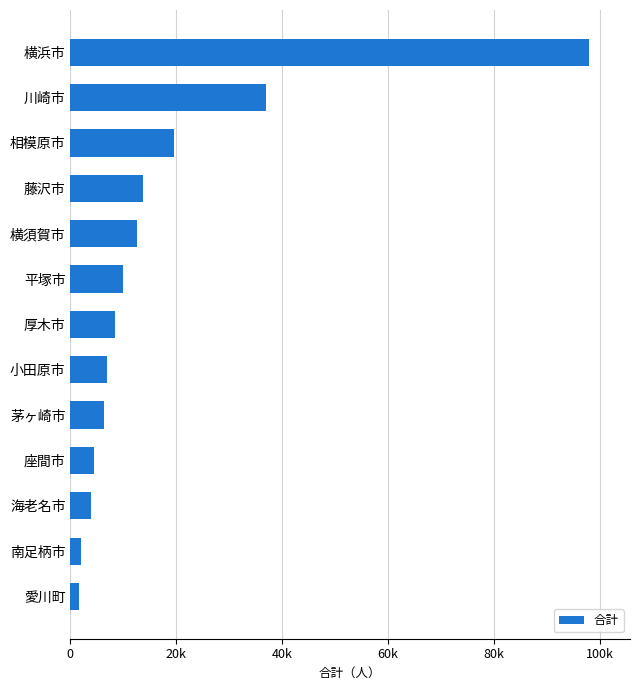

Are the bars horizontal?

Yes